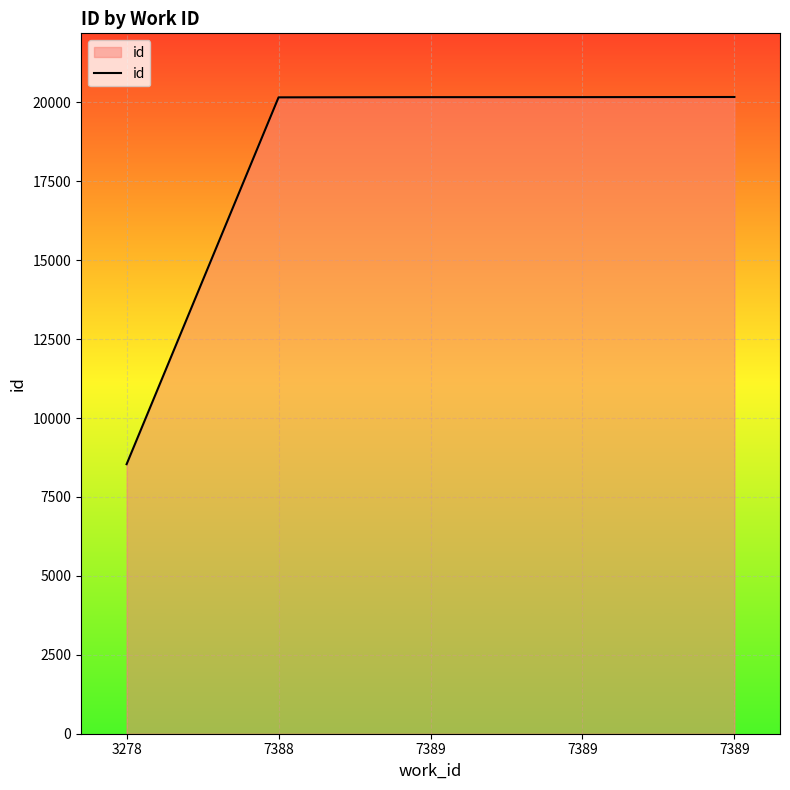

Rank the categories by value from lowest to highest.

3278, 7388, 7389, 7389, 7389